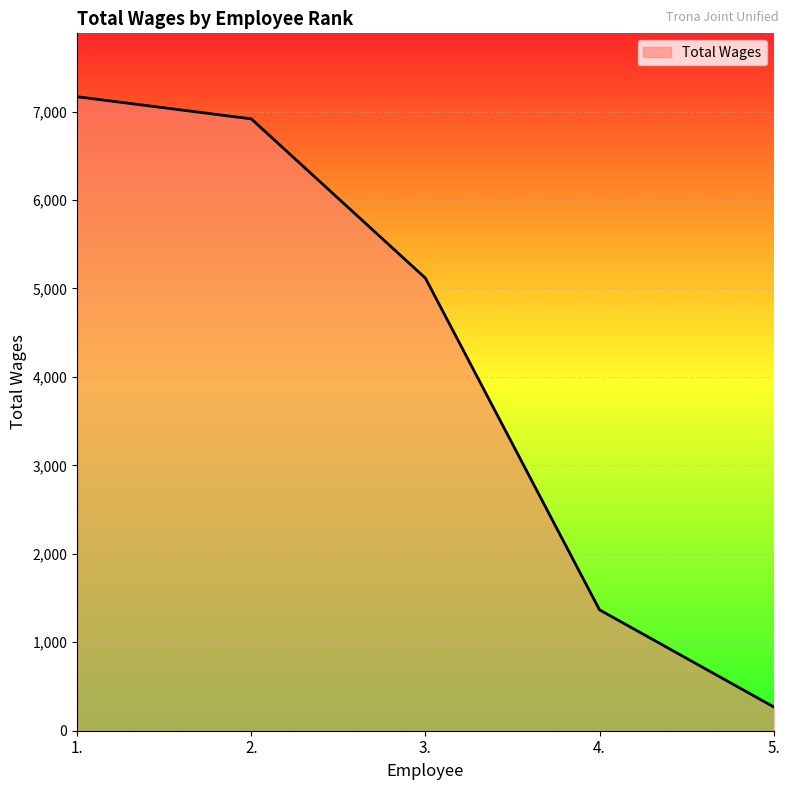

What is the sum of the values at 4. and 1.?

8534